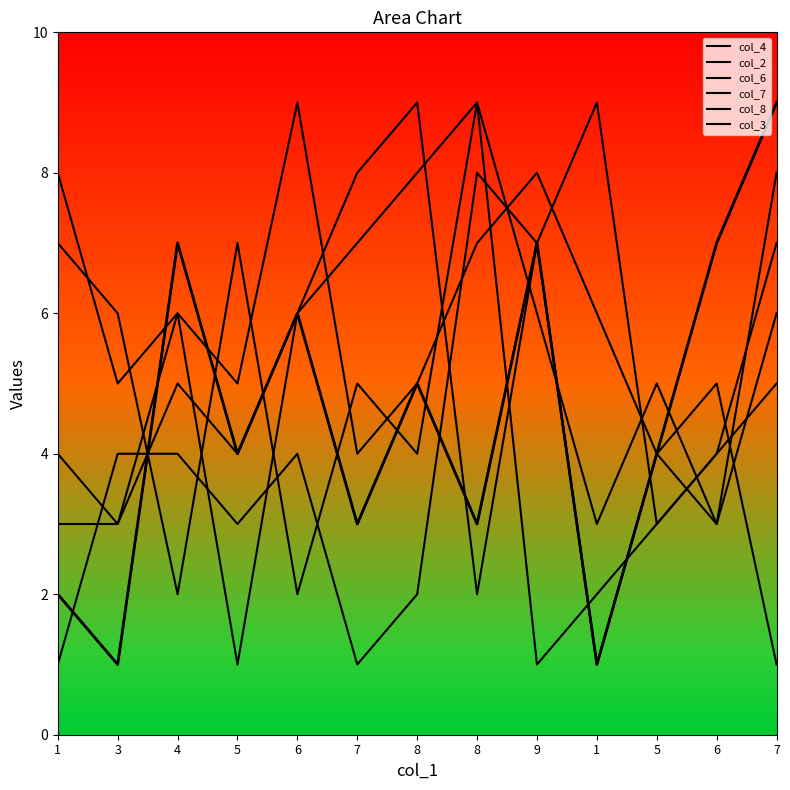

What is the label of the 10th point from the right?

5